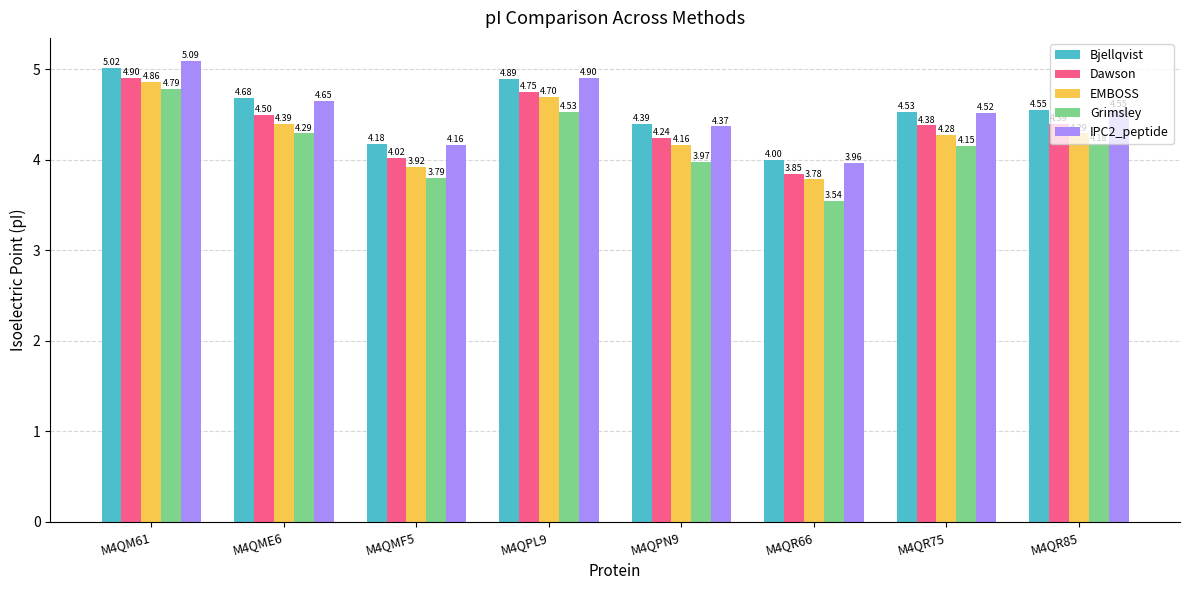

What is the difference between the Grimsley values at M4QM61 and M4QR75?

0.6